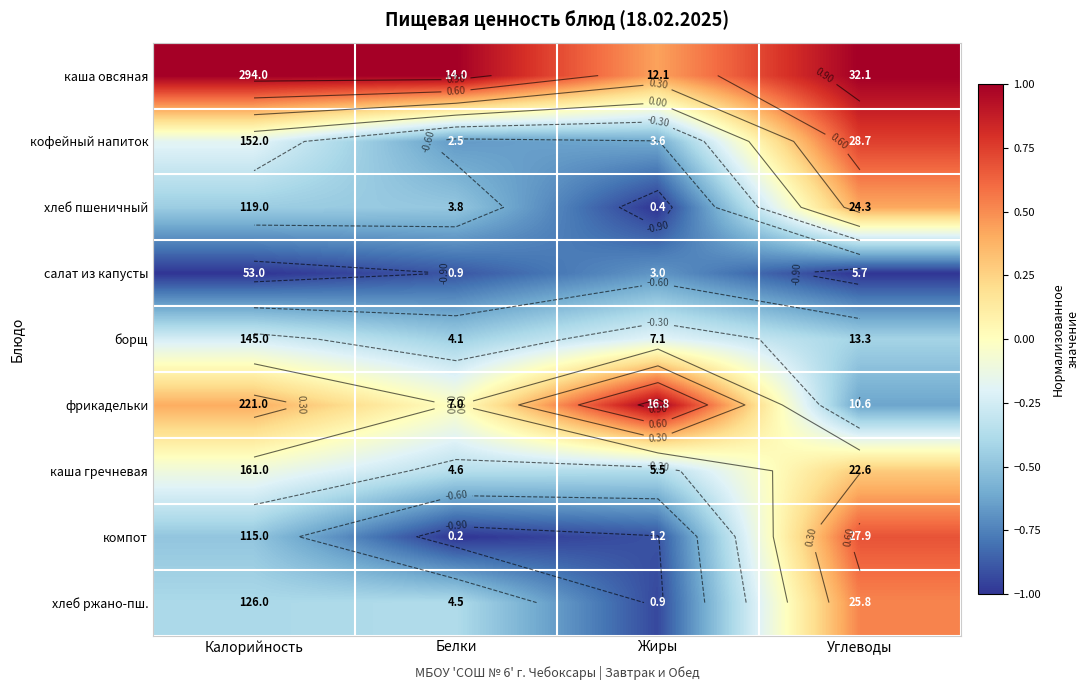

Which series has the largest total across all categories?

каша овсяная